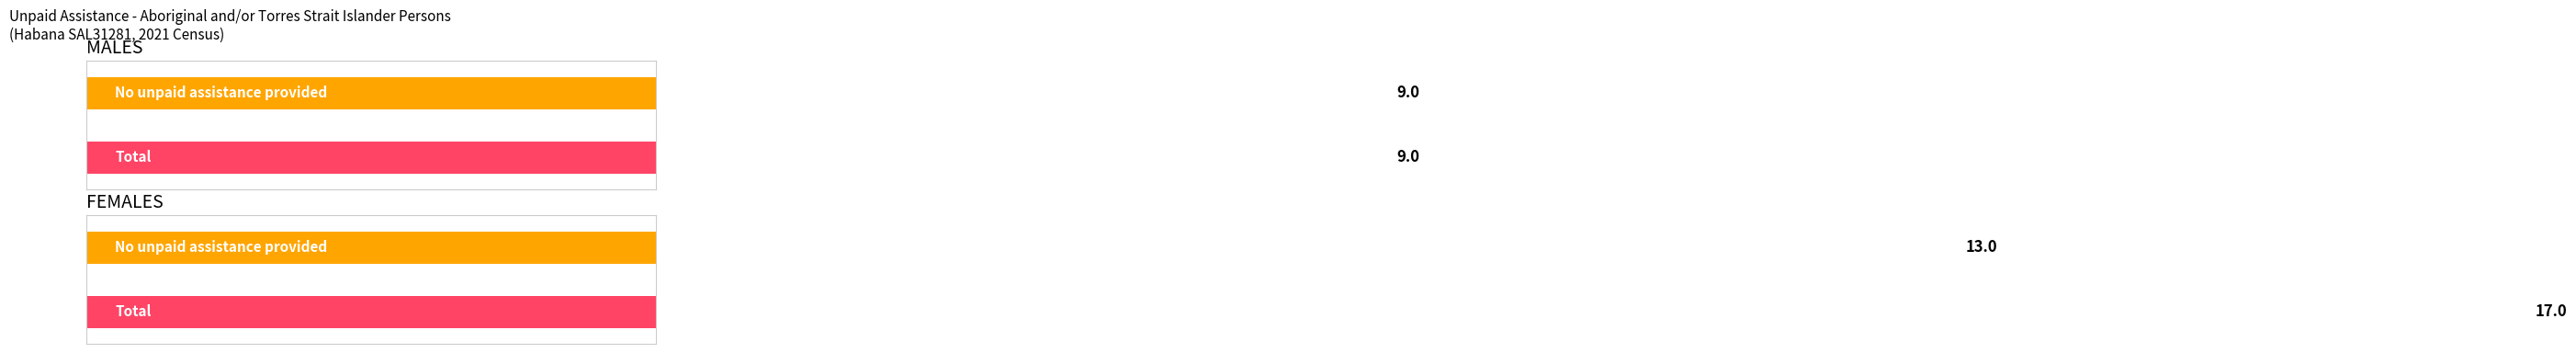

Which category has the highest value in the Total series?

FEMALES